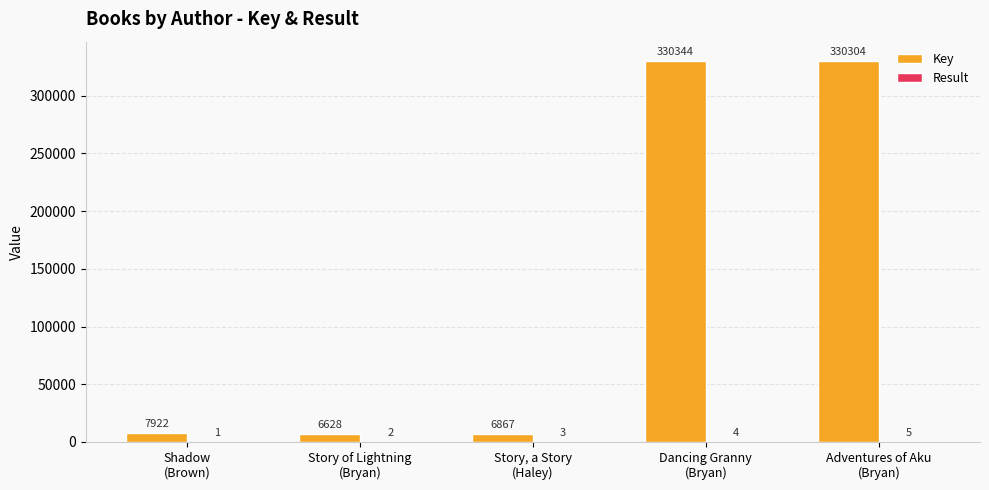

What is the sum of all Key values?

682065